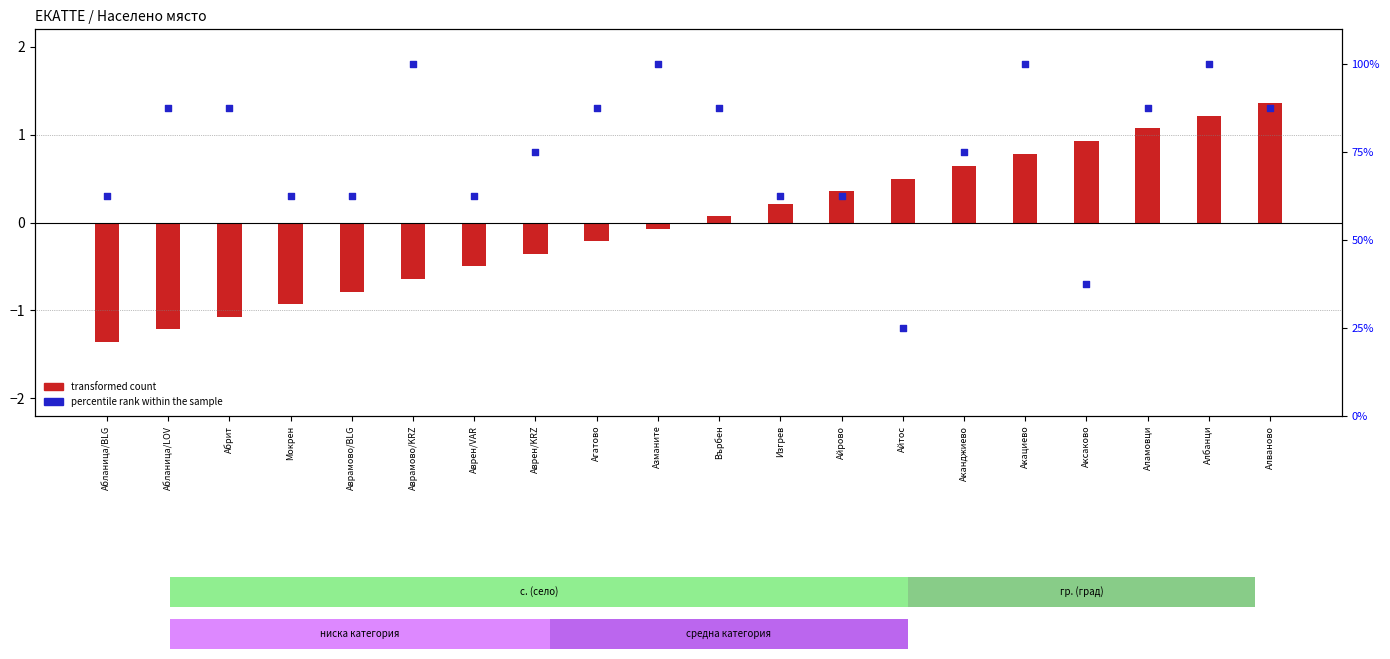

Which series contains the highest Y value?

percentile rank within the sample